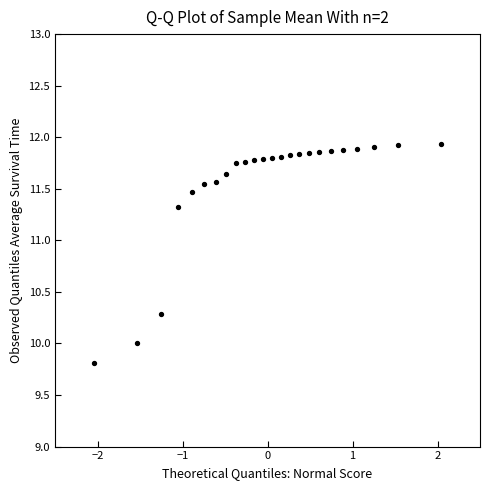

What is the range of Y values (max minus min)?

2.1